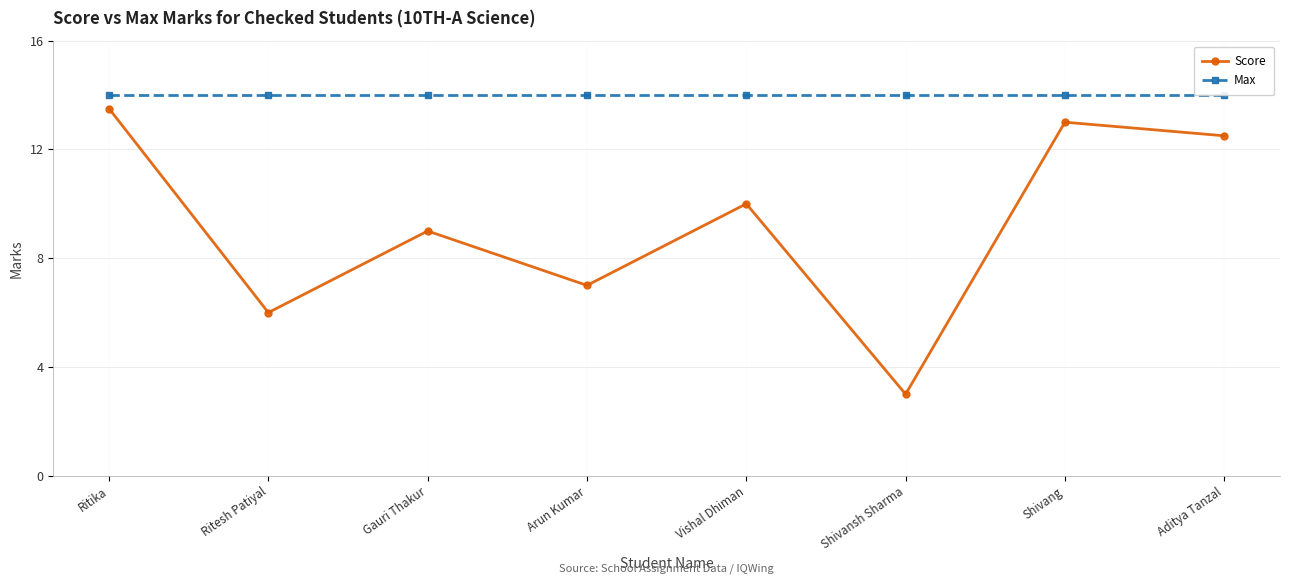

What is the difference between the maximum and second lowest values in the Score series?

7.5